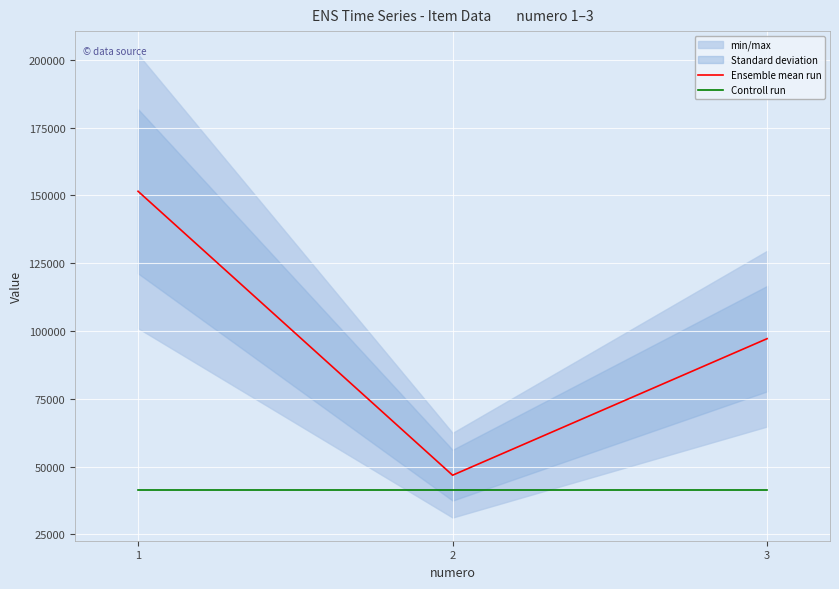

The value of Controll run at 2 is 28502.2. True or false?

False